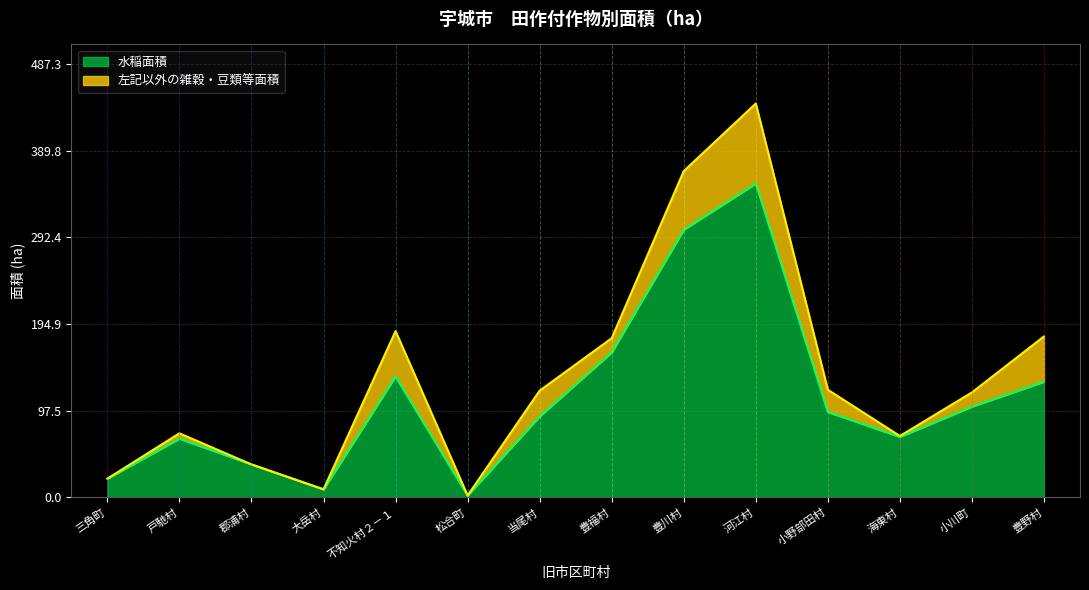

Reading right to left, what are all the values shown in this chart?

豊野村=130	小川町=102	海東村=68	小野部田村=96	河江村=353	豊川村=301	豊福村=163	当尾村=91	松合町=2	不知火村２－１=136	大岳村=9	郡浦村=37	戸馳村=66	三角町=21